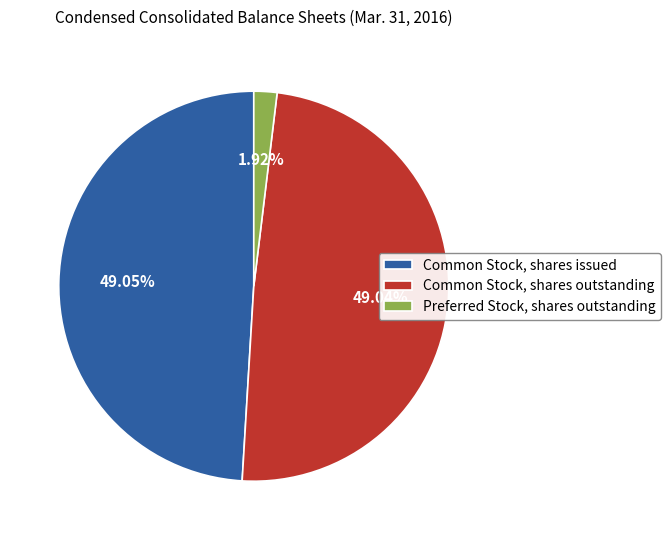

Does Common Stock, shares outstanding account for over 50% of the chart?

No